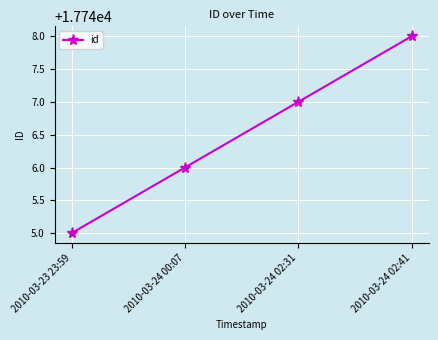

List the labels in order of value, largest first.

2010-03-24 02:41, 2010-03-24 02:31, 2010-03-24 00:07, 2010-03-23 23:59